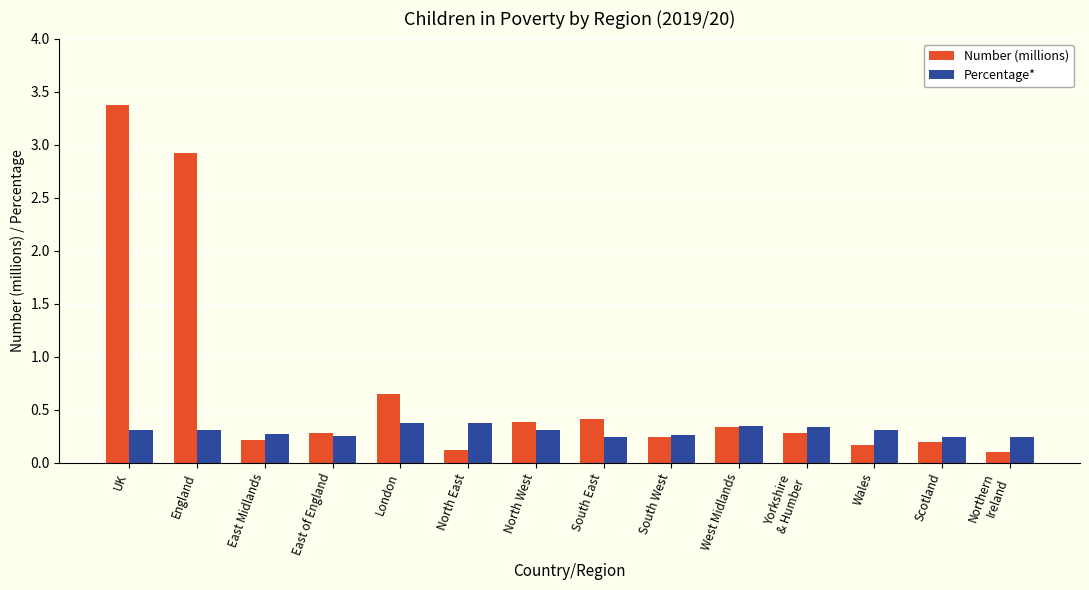

True or false: Percentage* has a value of 0.4 at North East.

True